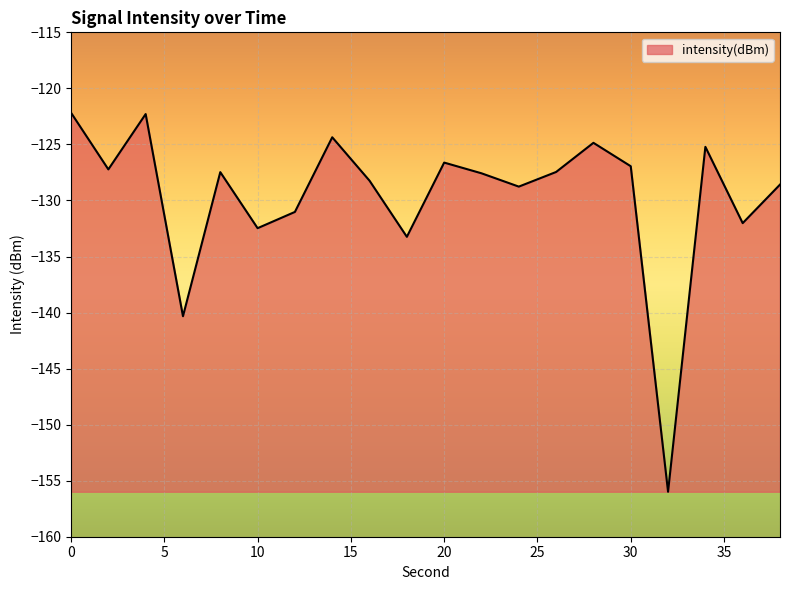

What is the maximum value shown in the chart?

-122.2